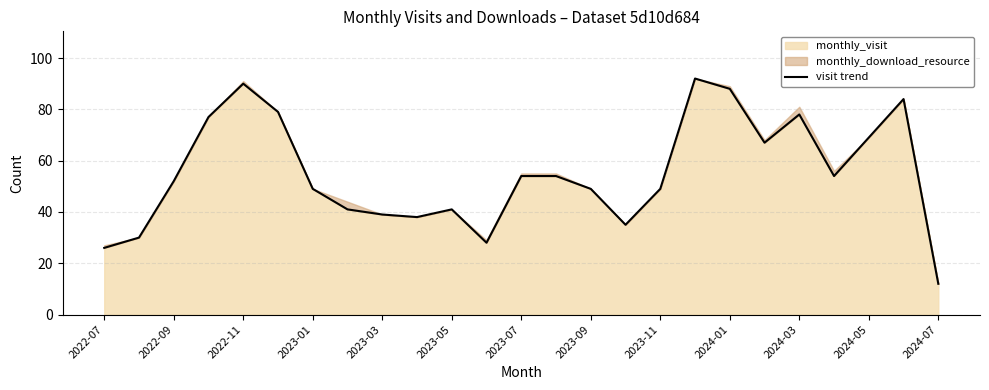

How many points are lower than both their immediate neighbors (excluding endpoints)?

5